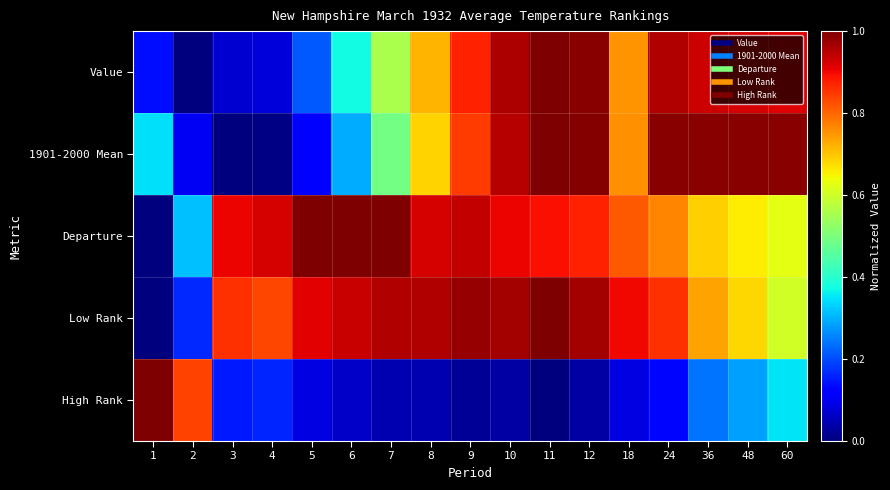

Which label corresponds to the smallest value in the chart?

2